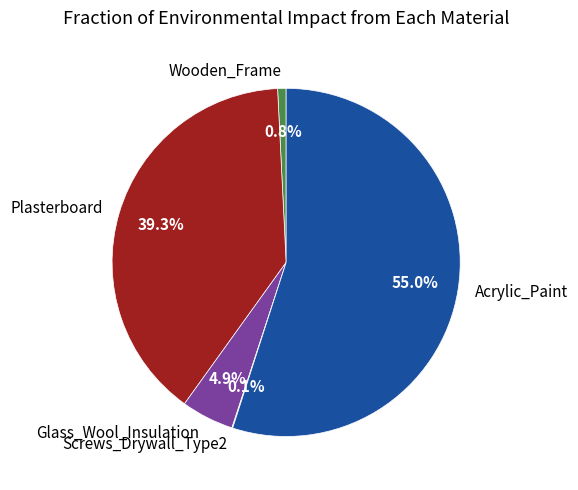

Which slice is the largest?

Acrylic_Paint